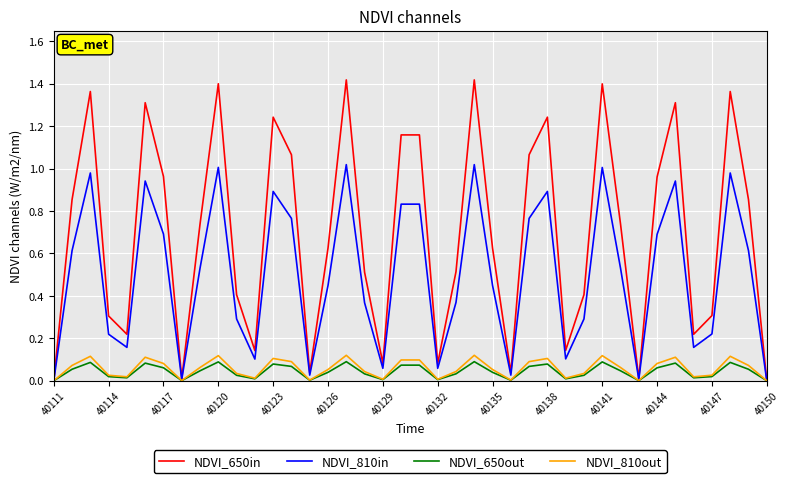

Which series has the largest range (max minus min)?

NDVI_650in